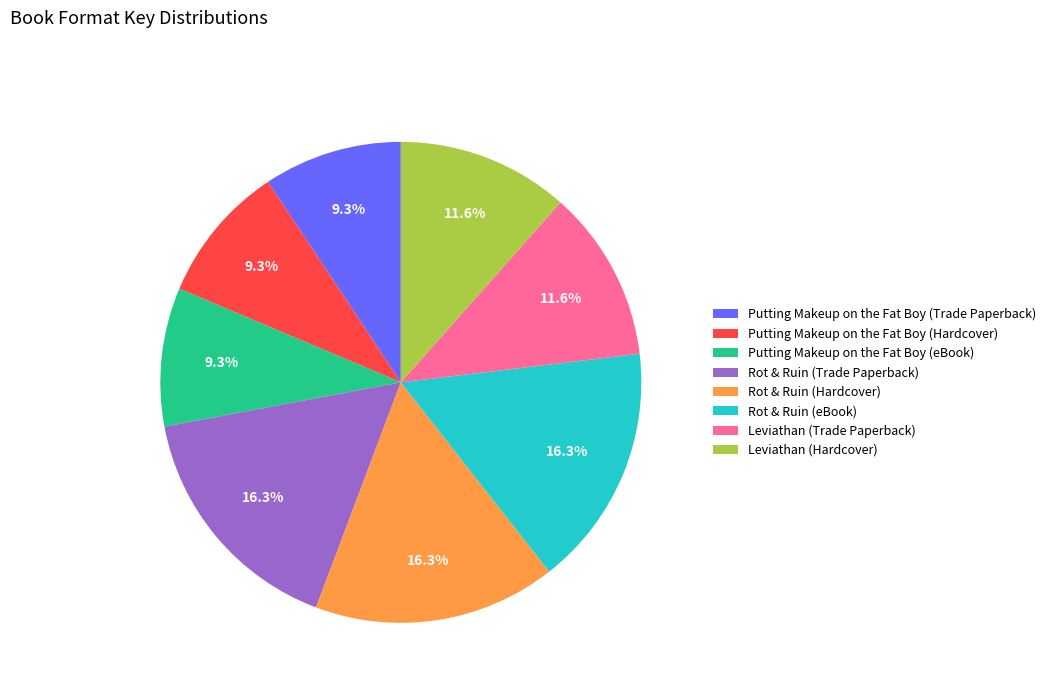

Does Putting Makeup on the Fat Boy (Trade Paperback) account for over 50% of the chart?

No